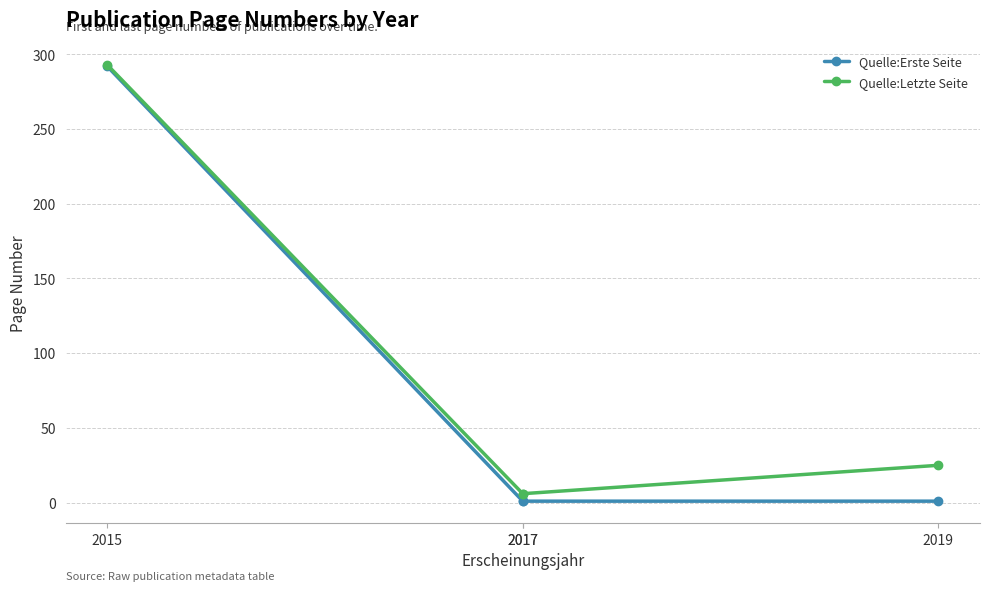

True or false: Quelle:Erste Seite has more than 0 interior local peaks.

False